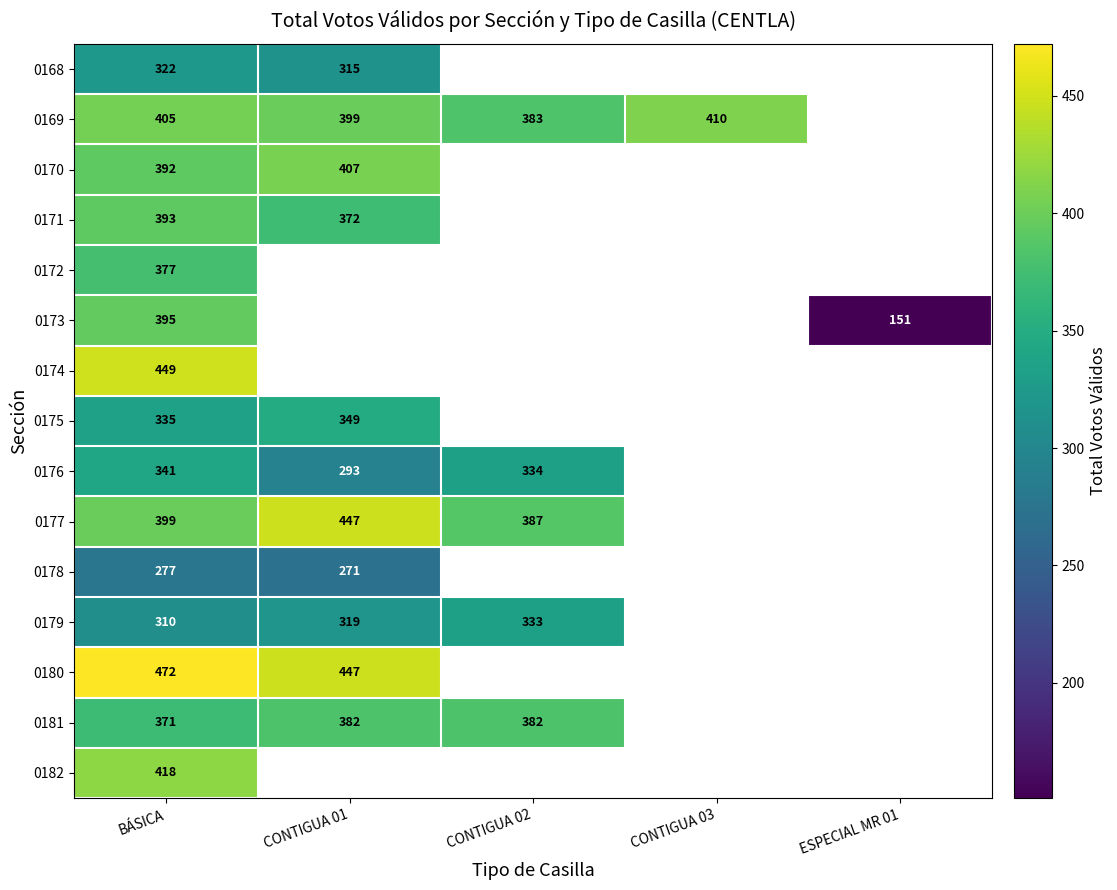

What is the difference between the highest and lowest values at CONTIGUA 01?

176.0